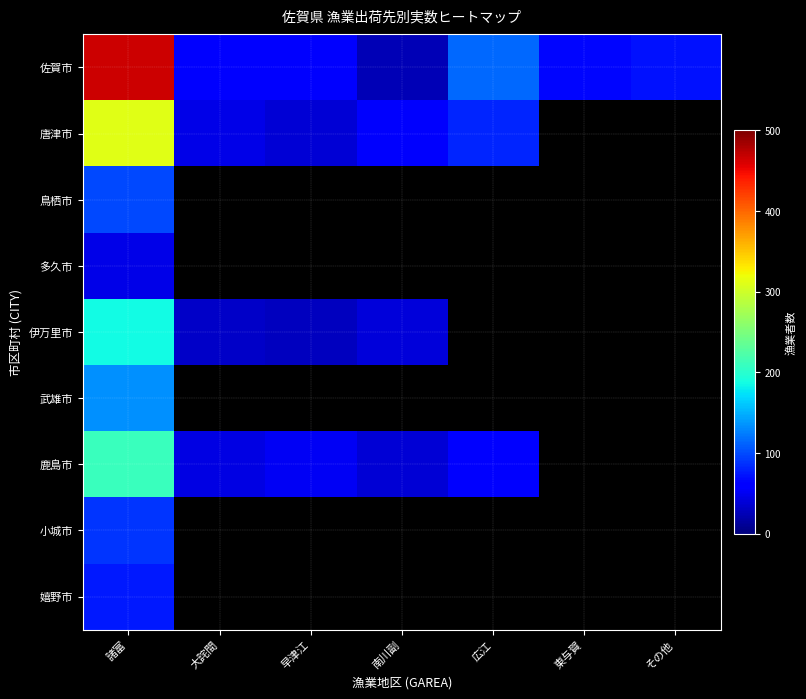

What is the difference between the highest and lowest values at 南川副?

30.0